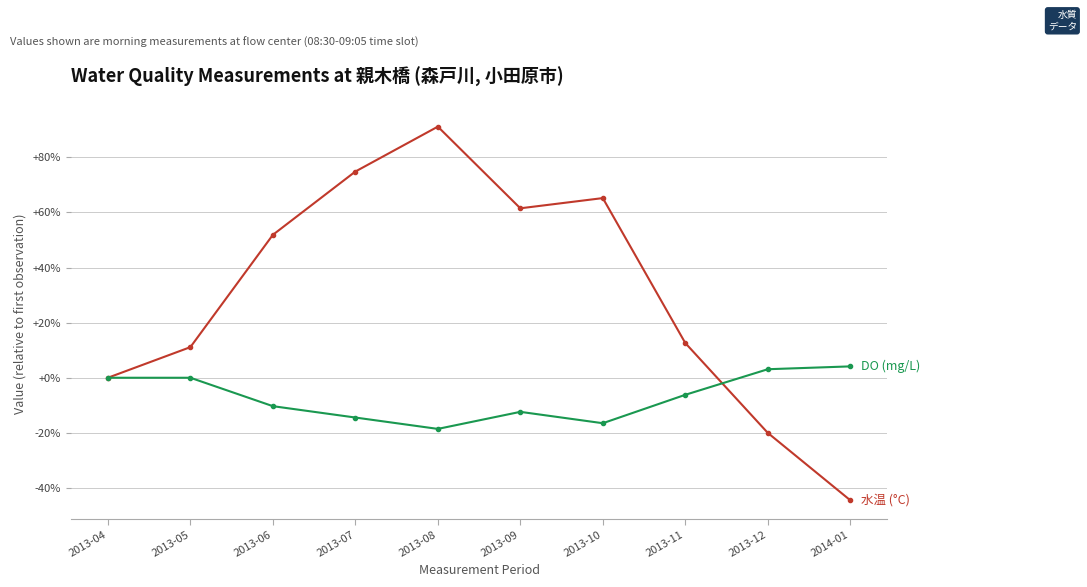

What is the greatest value displayed?

91.1